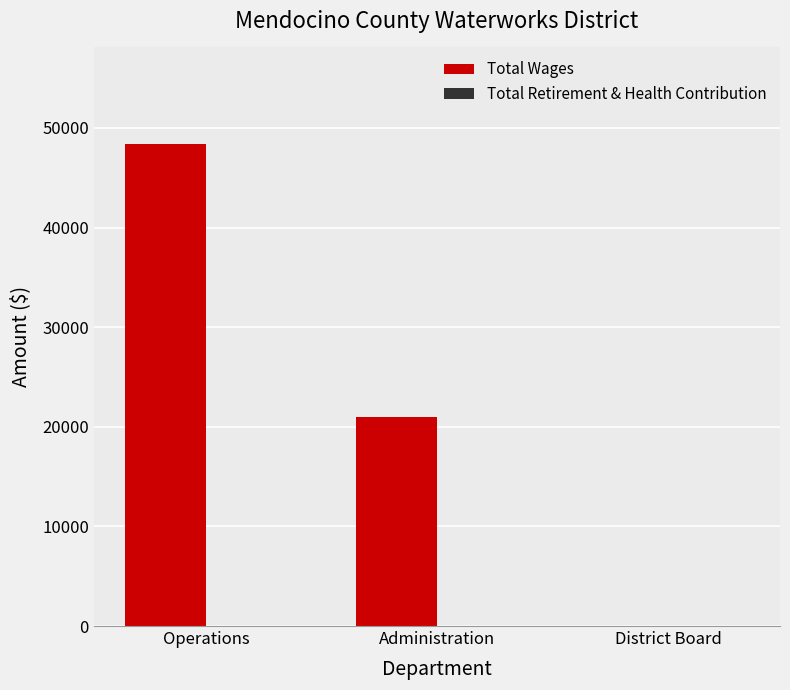

Approximately how many times larger is the value at Operations compared to Administration?

2.3